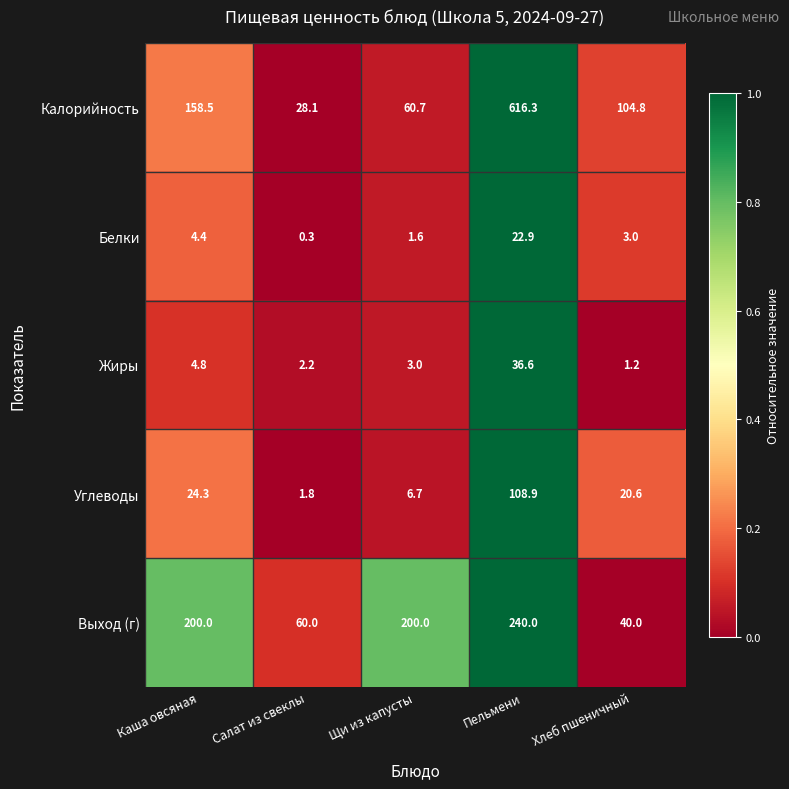

Reading right to left, what are all the values shown in this chart?

Калорийность: 104.8	616.3	60.7	28.1	158.5
Белки: 3.0	22.9	1.6	0.3	4.4
Жиры: 1.2	36.6	3.0	2.2	4.8
Углеводы: 20.6	108.9	6.7	1.8	24.3
Выход (г): 40.0	240.0	200.0	60.0	200.0